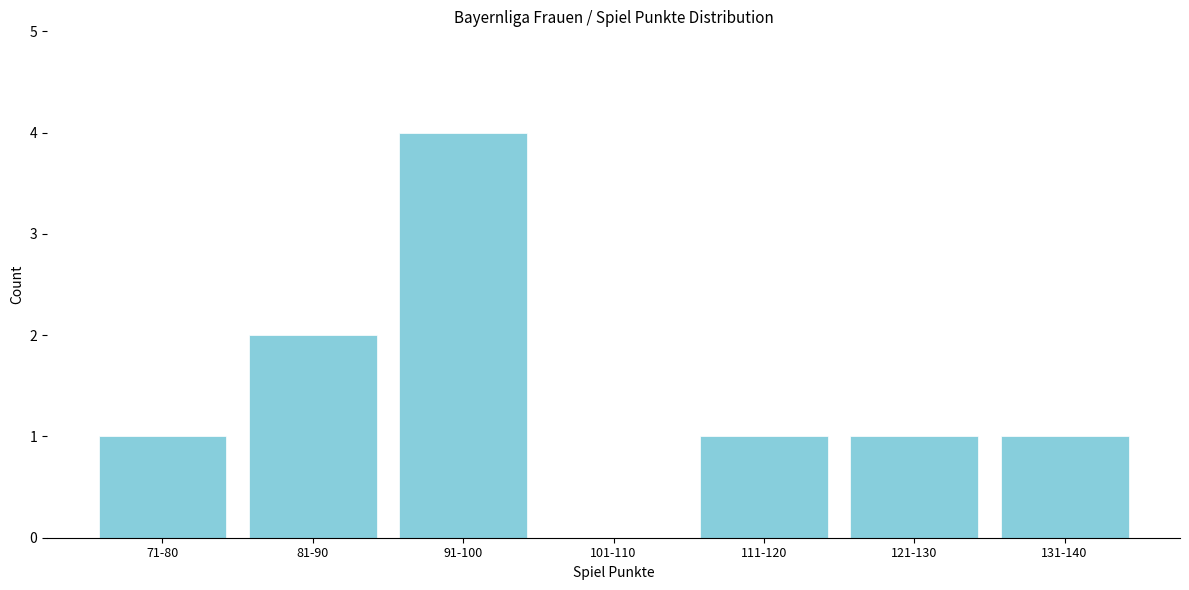

Reading right to left, extract all data points from this chart.

131-140=1	121-130=1	111-120=1	101-110=0	91-100=4	81-90=2	71-80=1